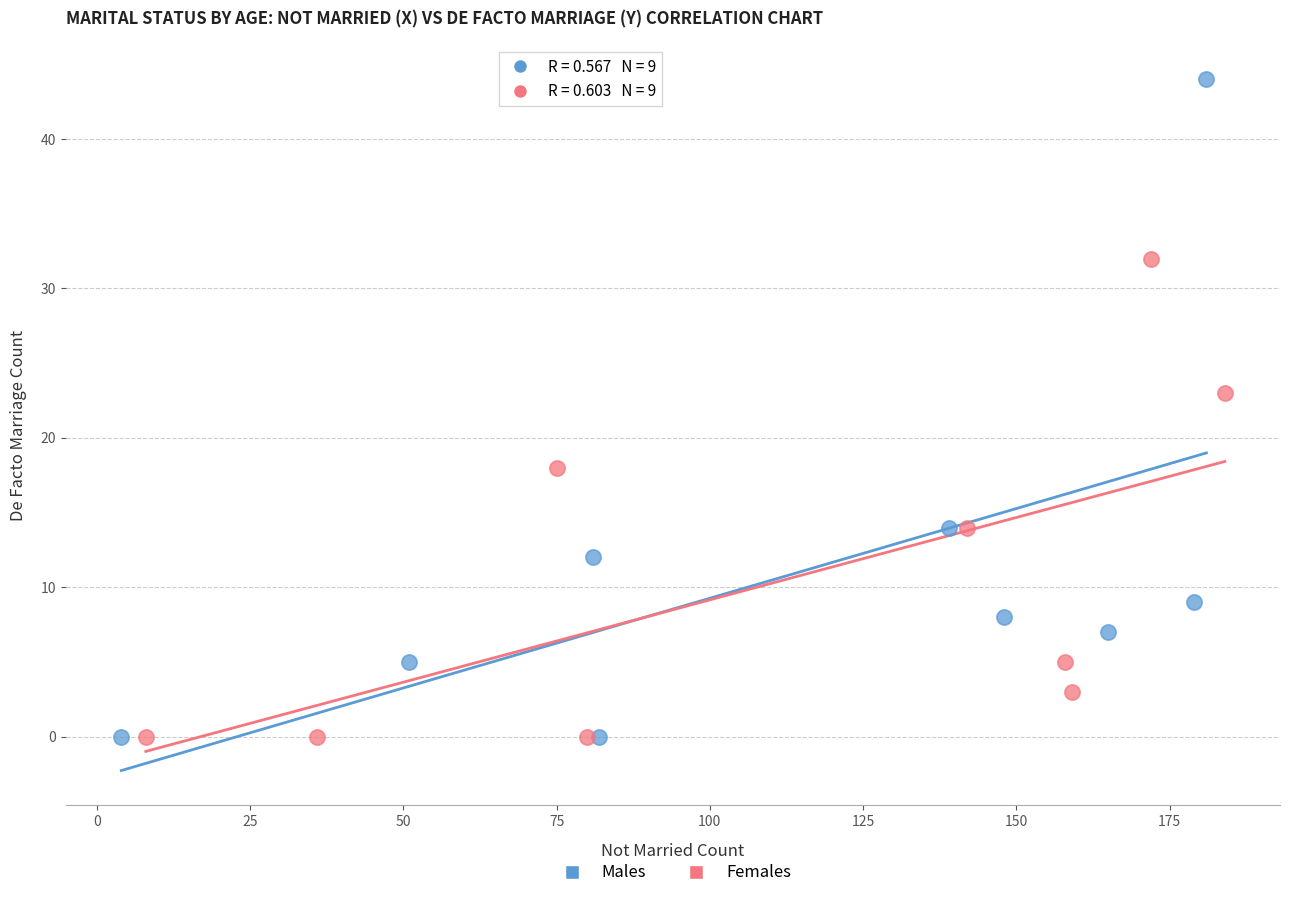

What are all the series names shown in the legend?

Males, Females